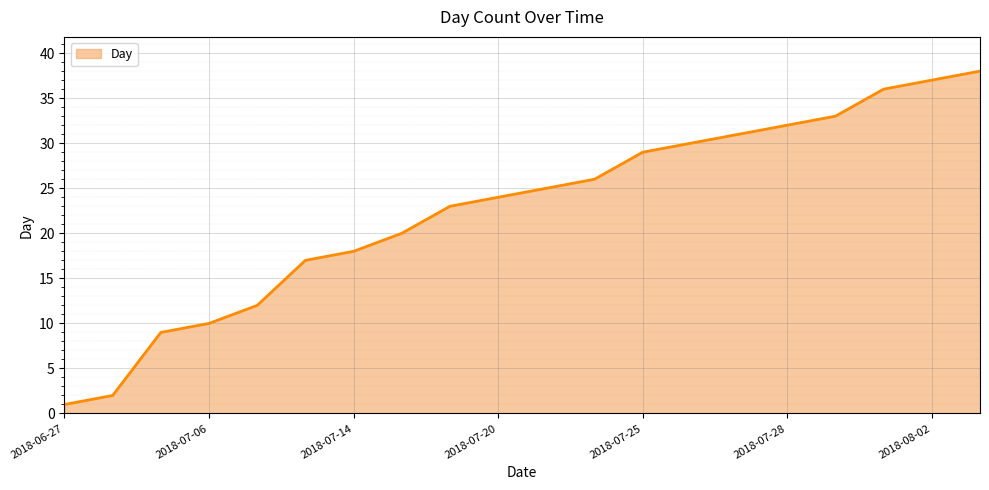

What is the difference between the maximum and second lowest values?

36